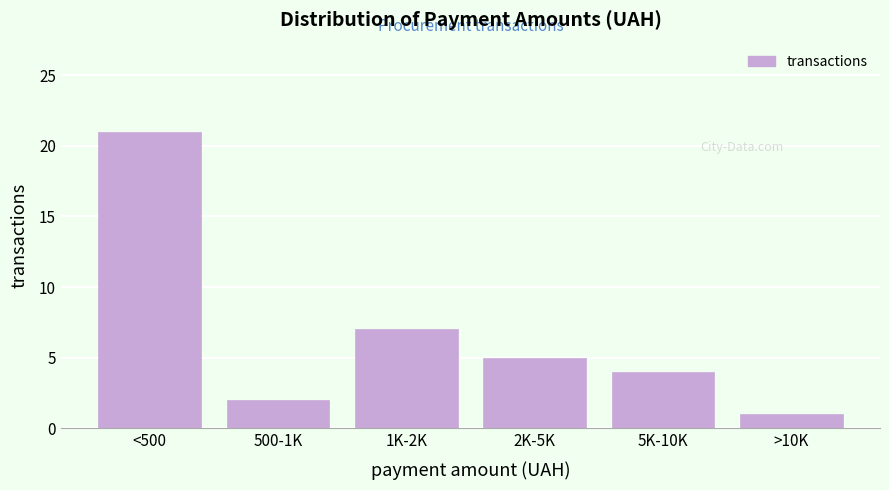

Reading left to right, what are all the values shown in this chart?

<500=21	500-1K=2	1K-2K=7	2K-5K=5	5K-10K=4	>10K=1